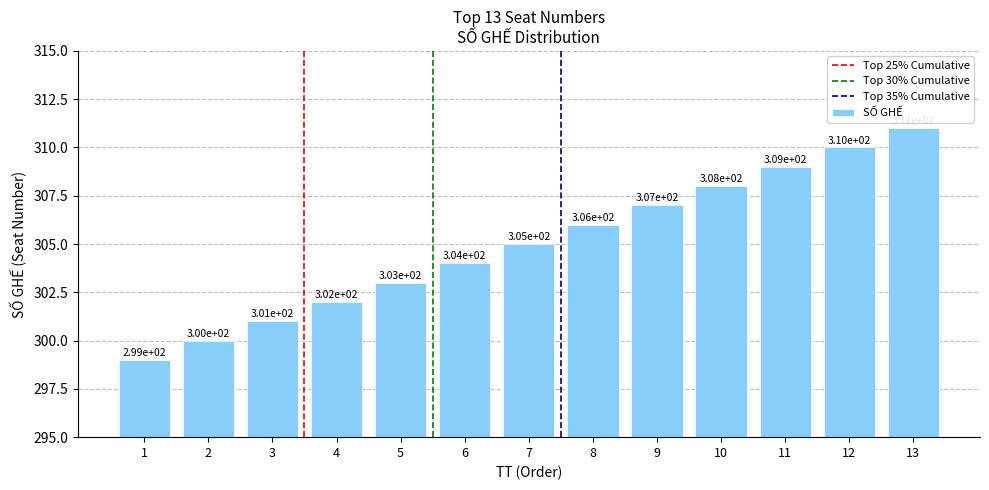

How many series are shown in this chart?

1